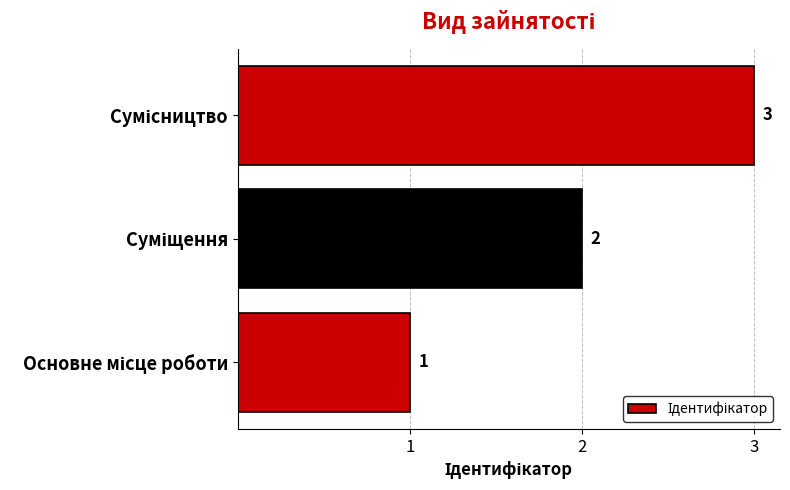

Count the values in the range 1 to 3.

3